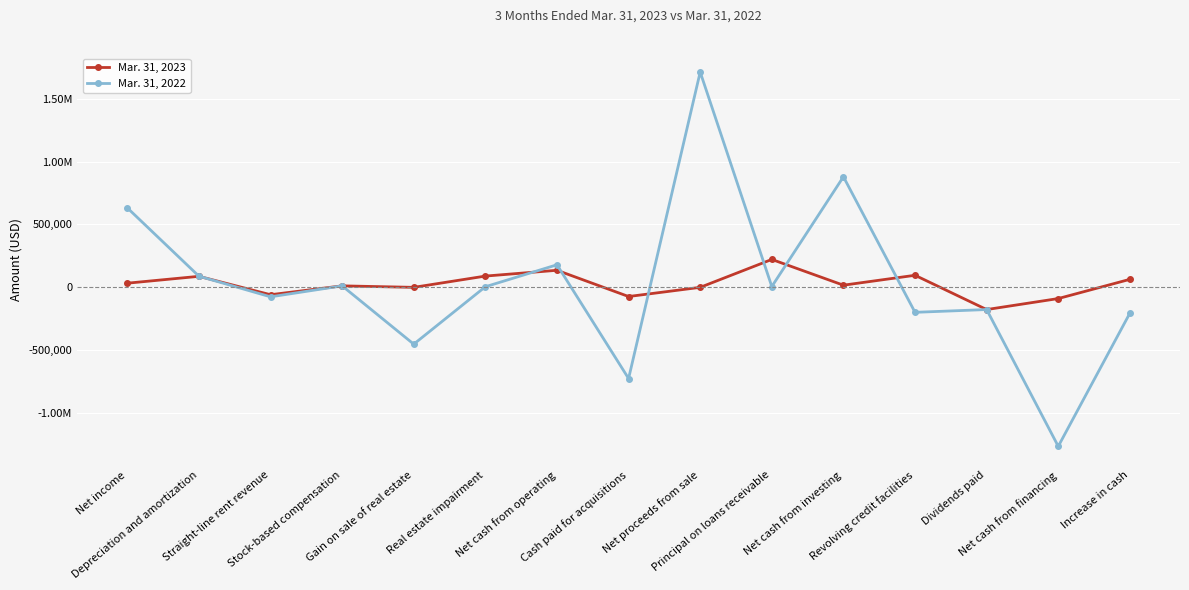

How many interior local peaks does the Mar. 31, 2023 series have?

5